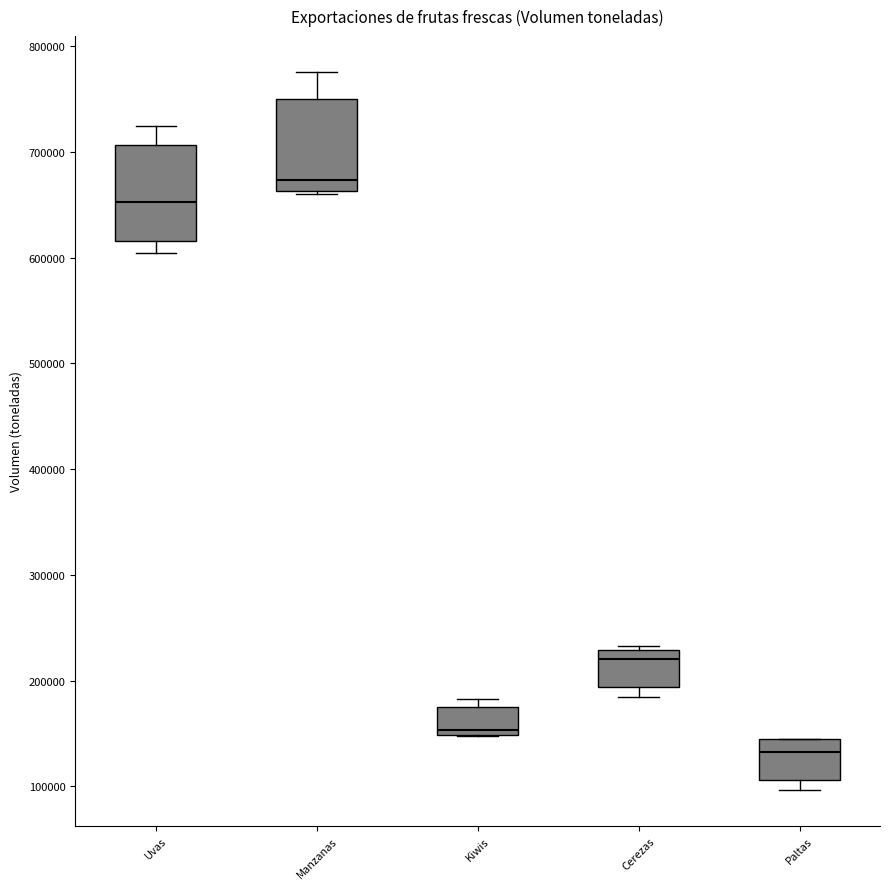

Reading left to right, transcribe this box plot: for each box, give where its median line is, the range the box spans, and where its two whiskers end, as read against the y-axis. The values are not printed on the chart, so give them approximately, as read against the axis.

Uvas: median 650000, box 620000 to 710000, whiskers 600000 to 720000
Manzanas: median 670000, box 660000 to 750000, whiskers 660000 (just below the box's lower edge) to 780000
Kiwis: median 150000 (just above the box's lower edge), box 150000 to 180000, whiskers 150000 to 180000 (just above the box's upper edge)
Cerezas: median 220000, box 190000 to 230000, whiskers 180000 to 230000
Paltas: median 130000, box 110000 to 140000, whiskers 100000 to 140000